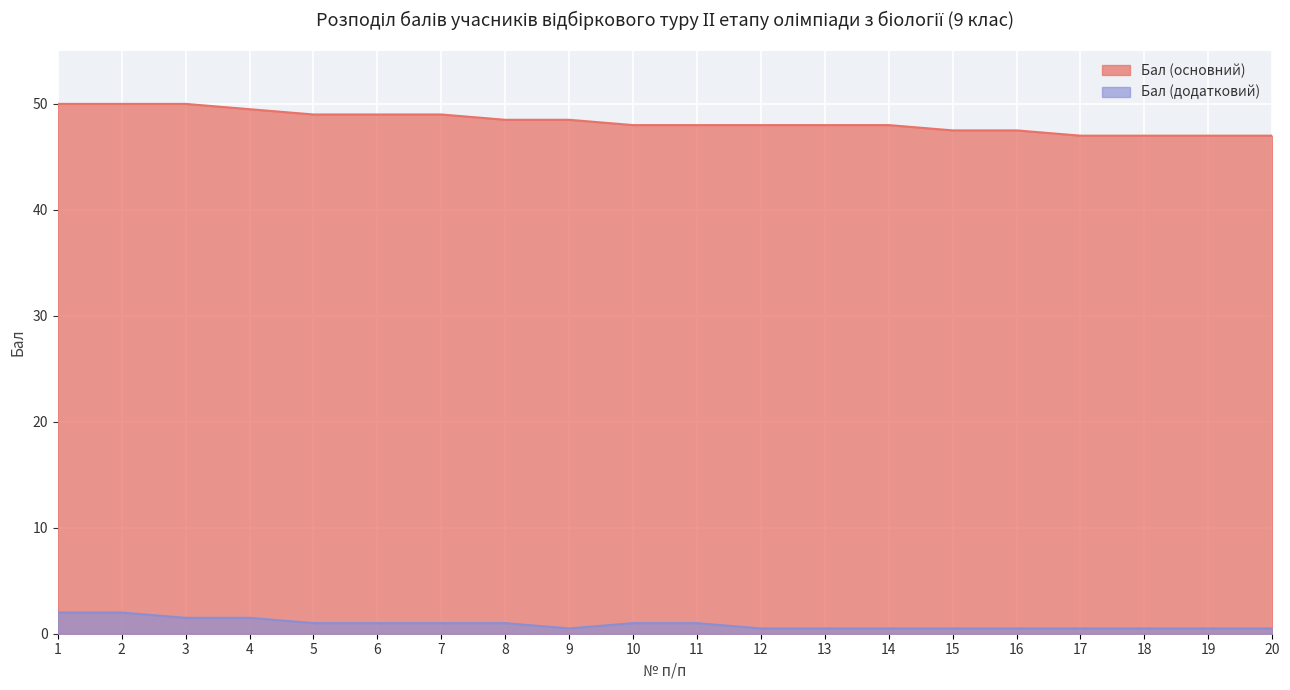

What is the difference between the highest and lowest values at 19?

46.5